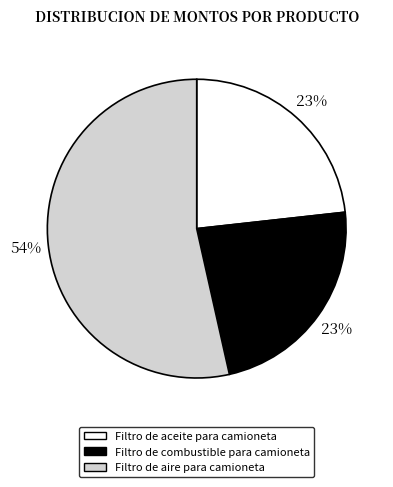

To the nearest percent, what is the combined percentage of Filtro de combustible para camioneta and Filtro de aire para camioneta?

77%